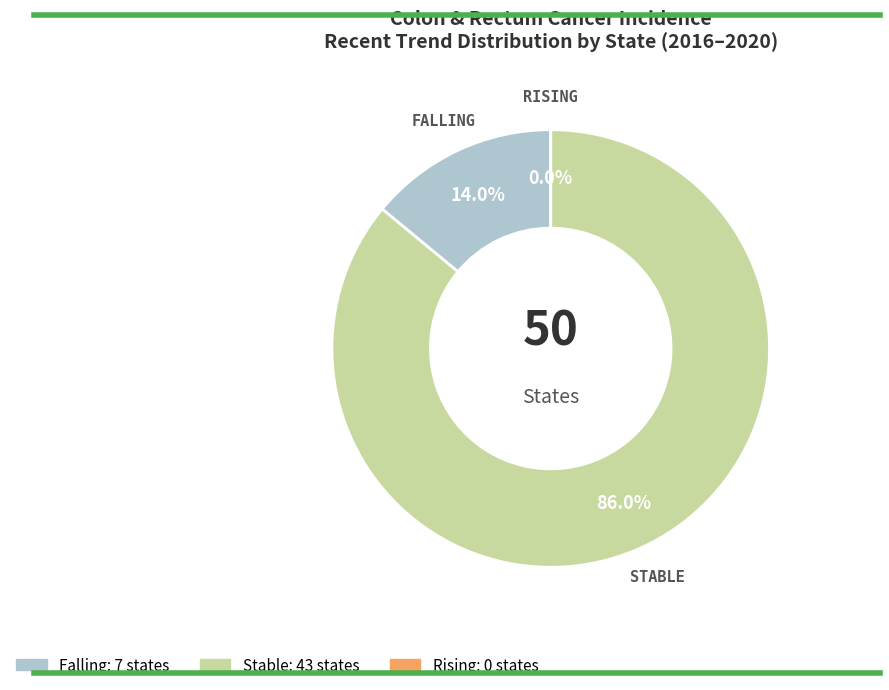

Is stable the majority of the pie?

Yes